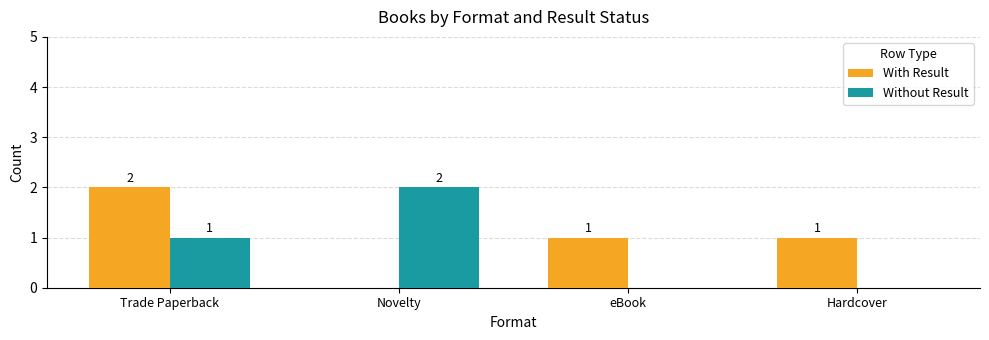

What is the greatest value displayed?

2